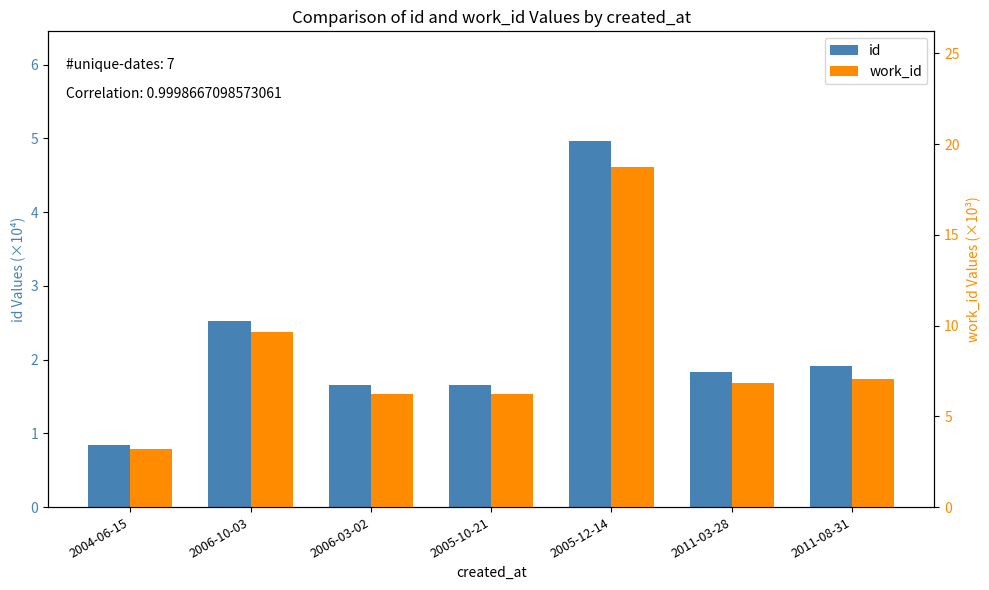

At which label is work_id closest to 10?

2006-10-03